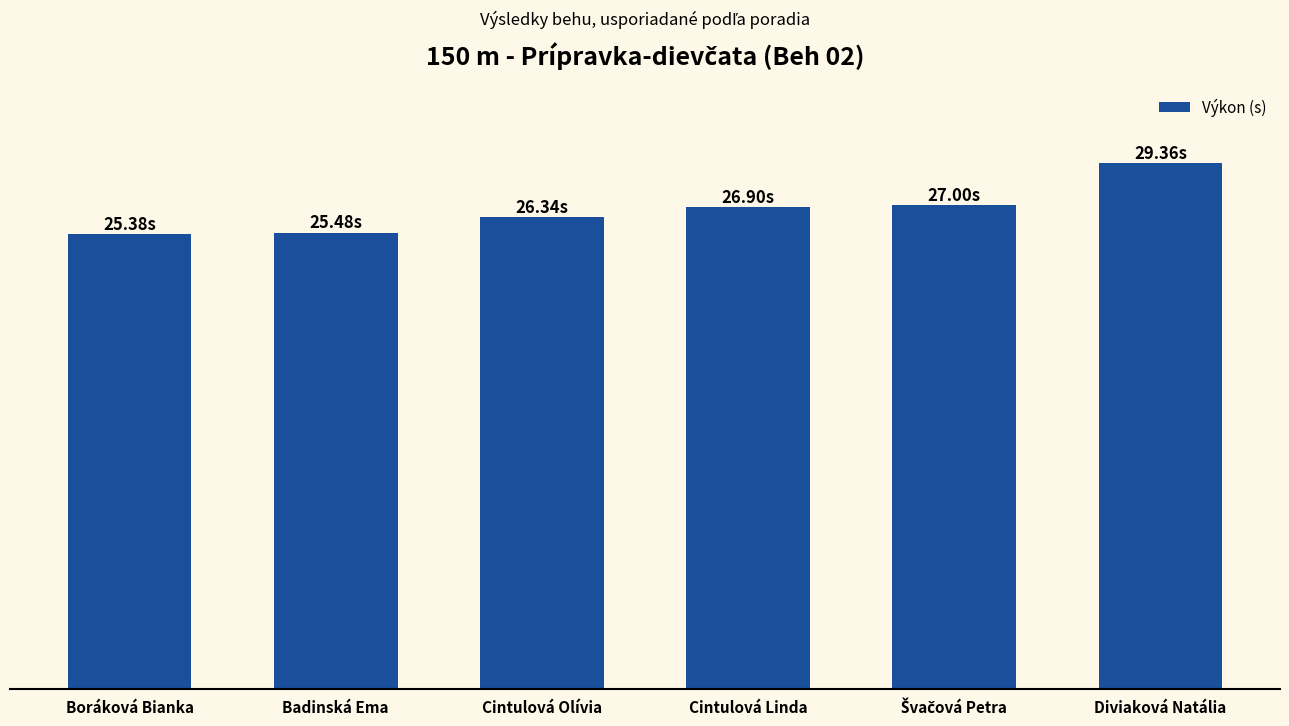

Reading left to right, what are all the values shown in this chart?

Boráková Bianka=25.4	Badinská Ema=25.5	Cintulová Olívia=26.3	Cintulová Linda=26.9	Švačová Petra=27.0	Diviaková Natália=29.4